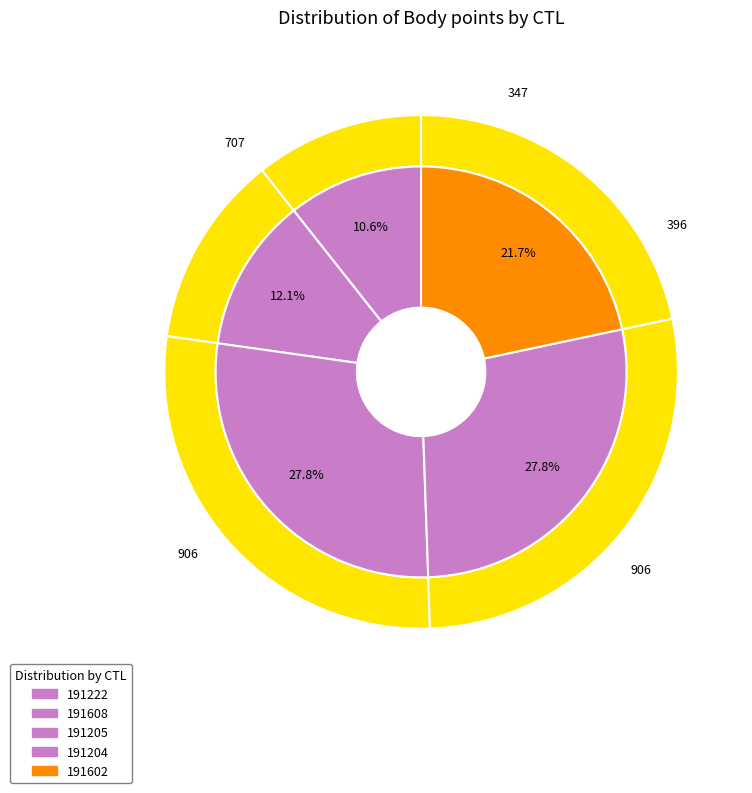

To the nearest percent, what is the difference between the largest and smallest slice percentages?

17%